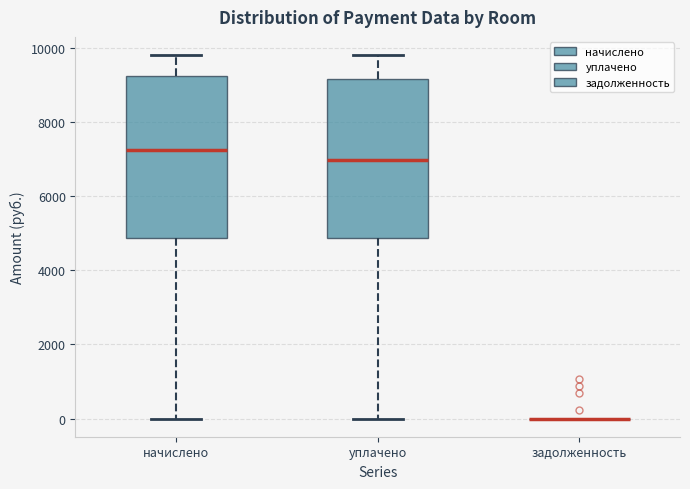

Where does the lower whisker of the box for уплачено end on the y-axis? The values are not printed on the chart, so give them approximately, as read against the axis.

0